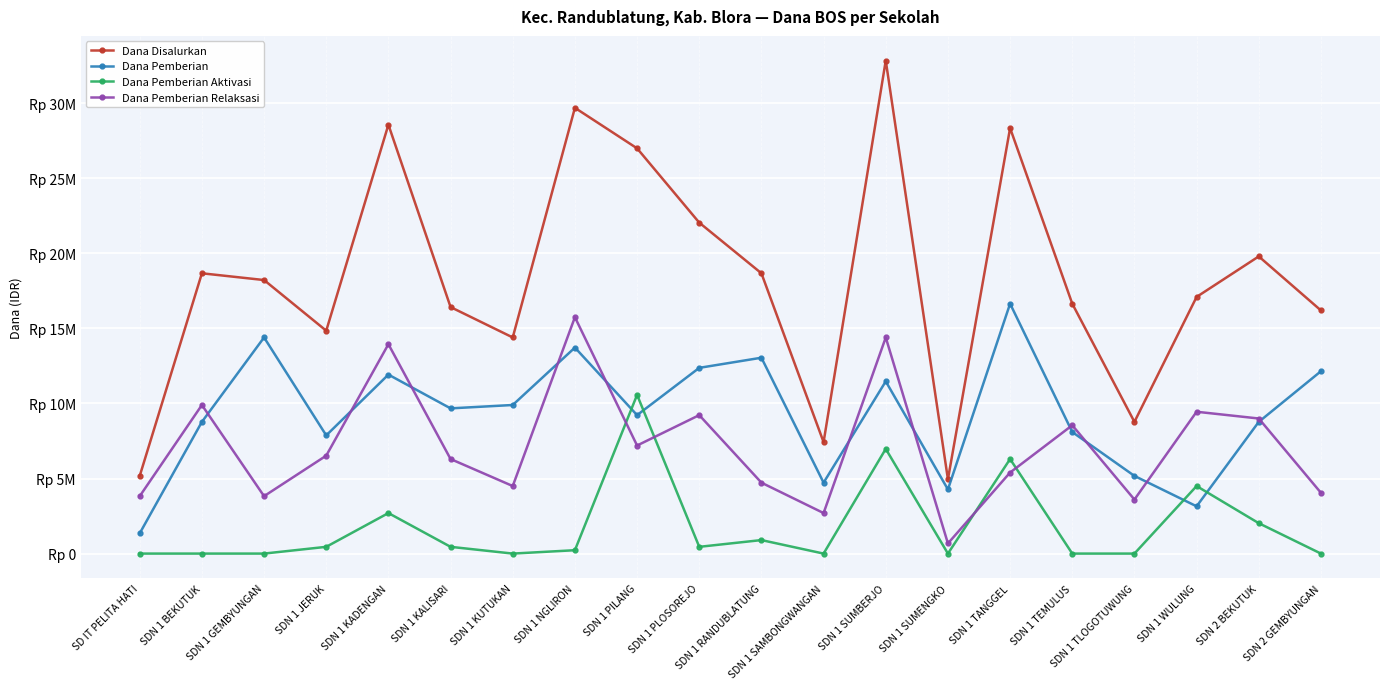

Is this an area chart (filled region under the line)?

No